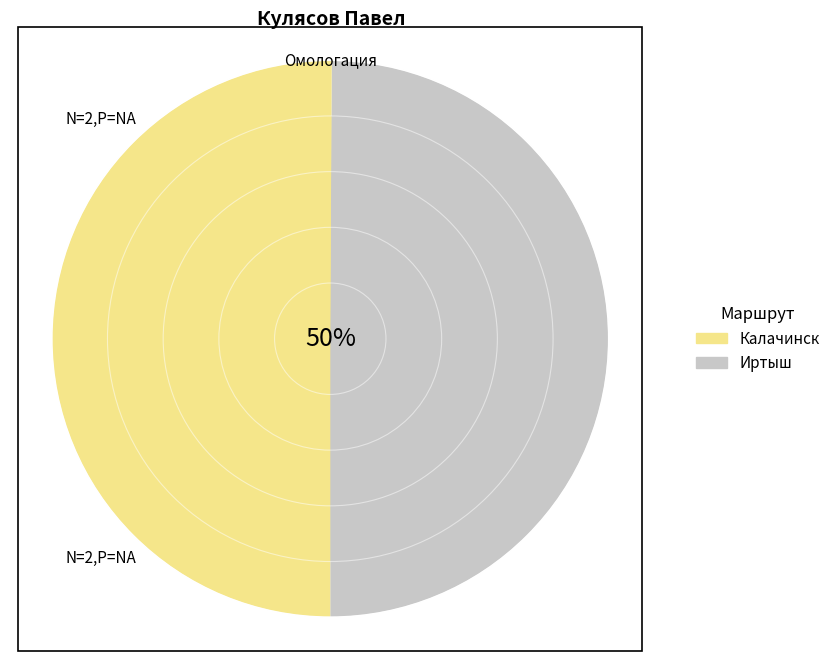

To the nearest percent, what percentage of the pie is Иртыш?

50%